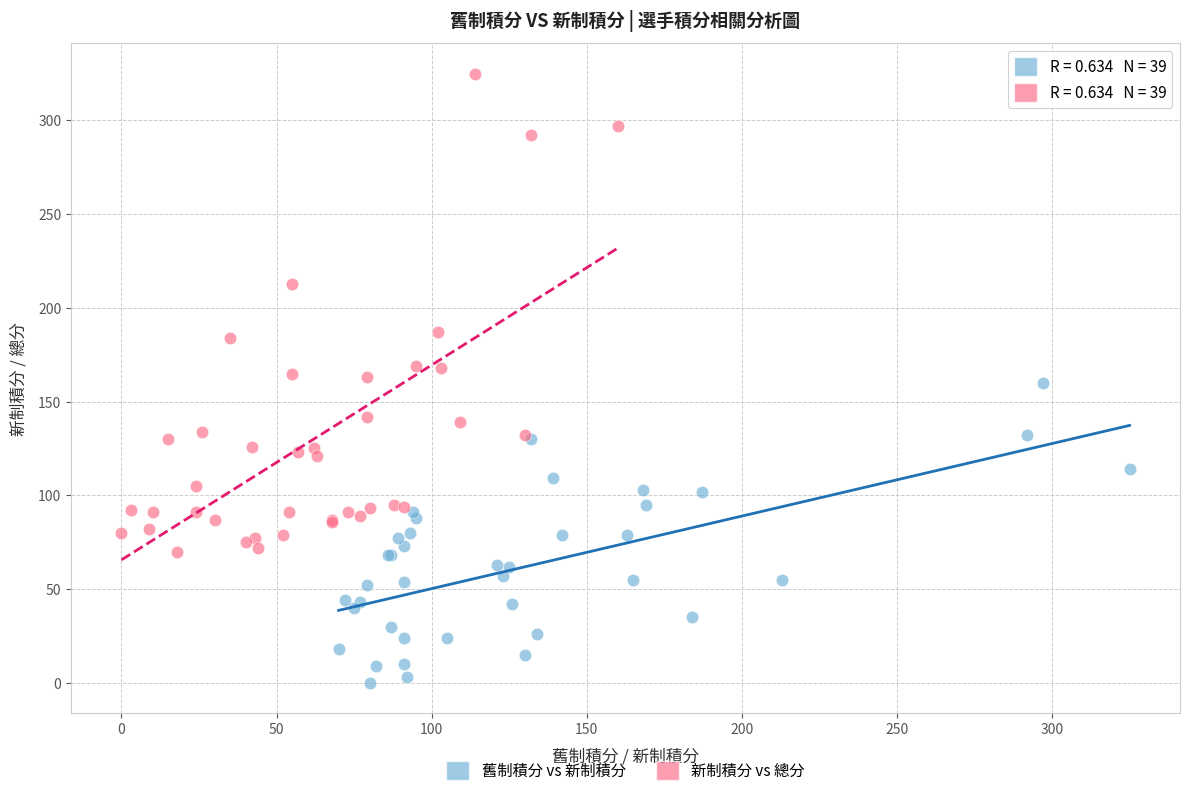

Which series contains the highest Y value?

新制積分 vs 總分